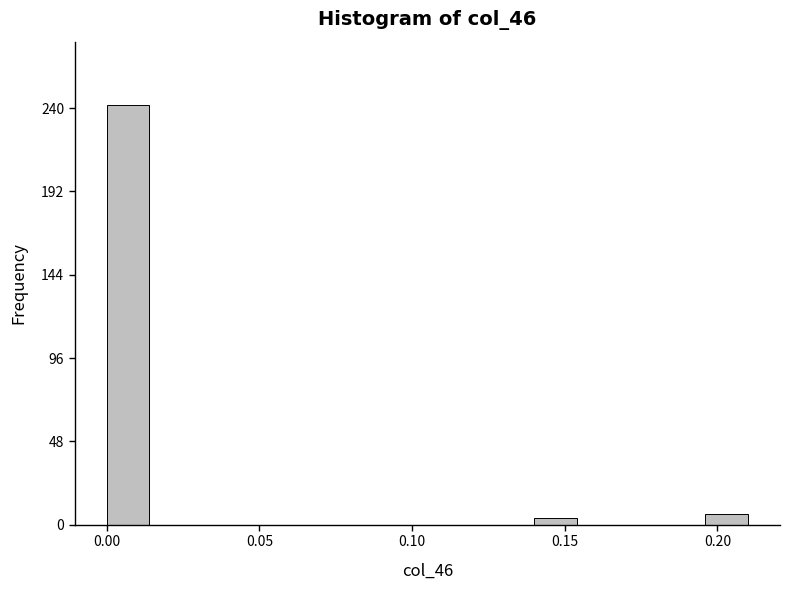

Read against the x-axis, roughly where is the centre of the tallest bar?

0.005